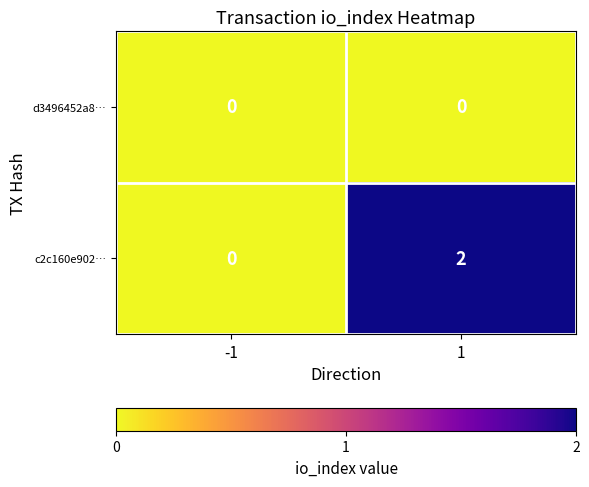

At which category does the chart reach its peak across all series?

1